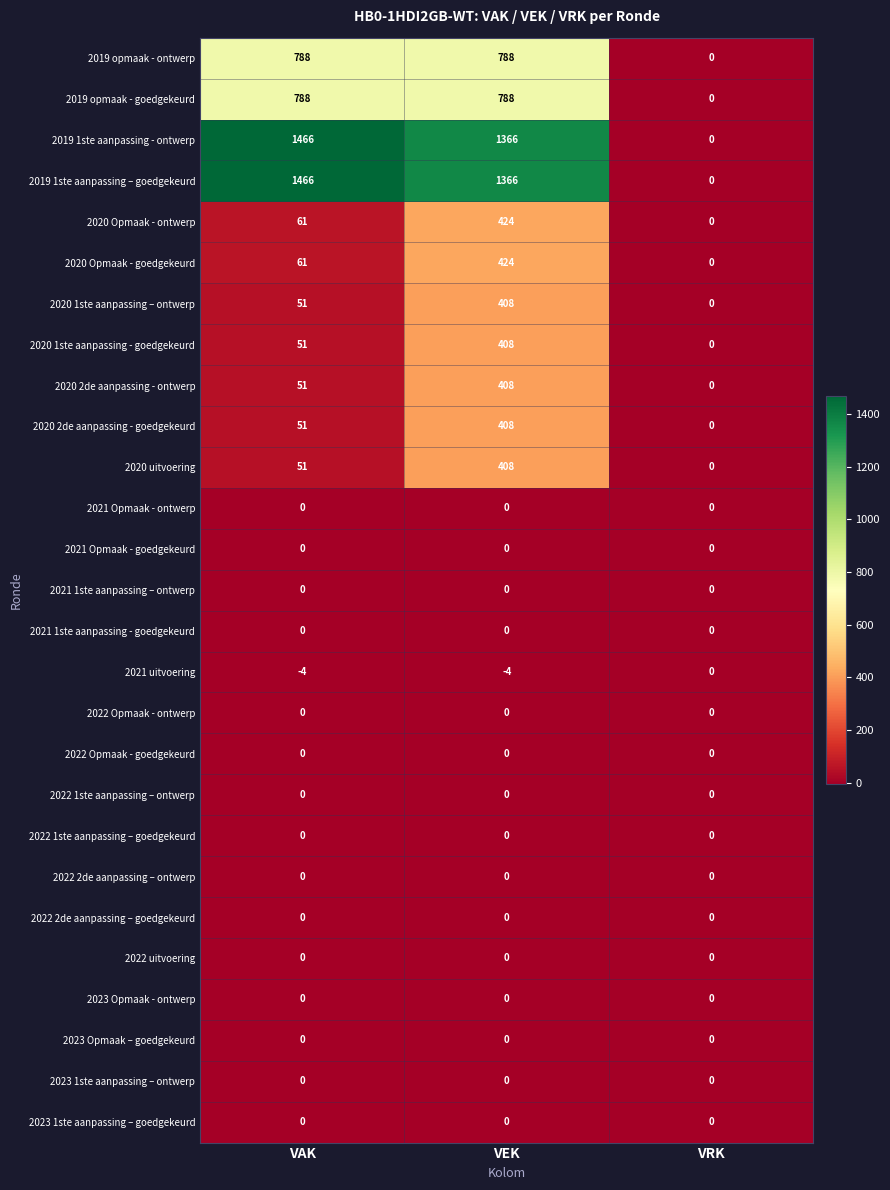

What is the difference between the highest and lowest values at VEK?

1370